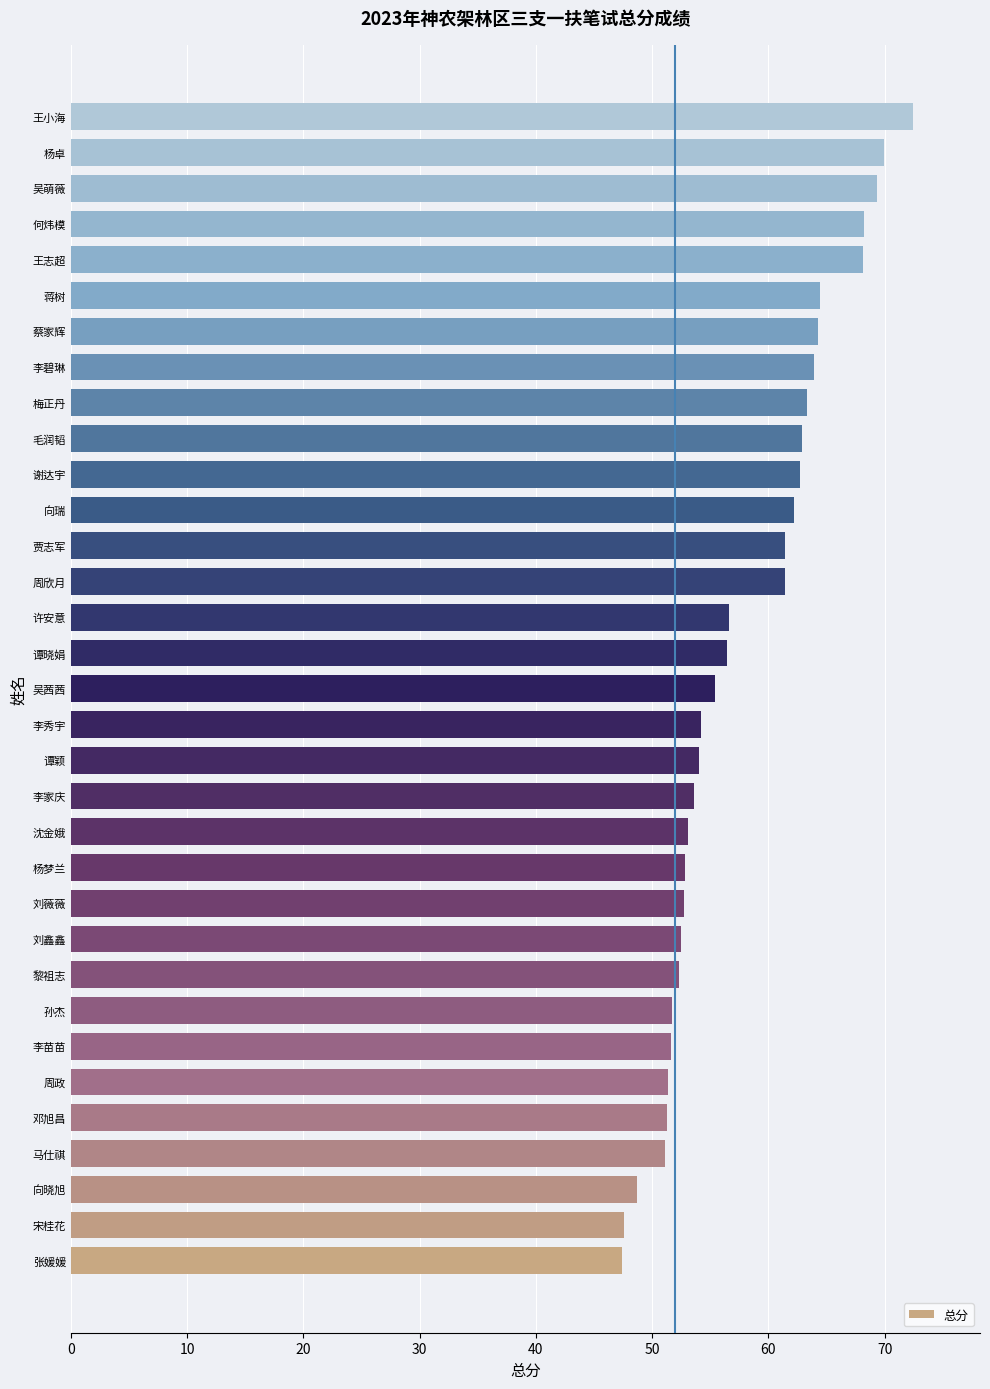

What is the ratio of the value at 王志超 to the value at 杨梦兰?

1.3